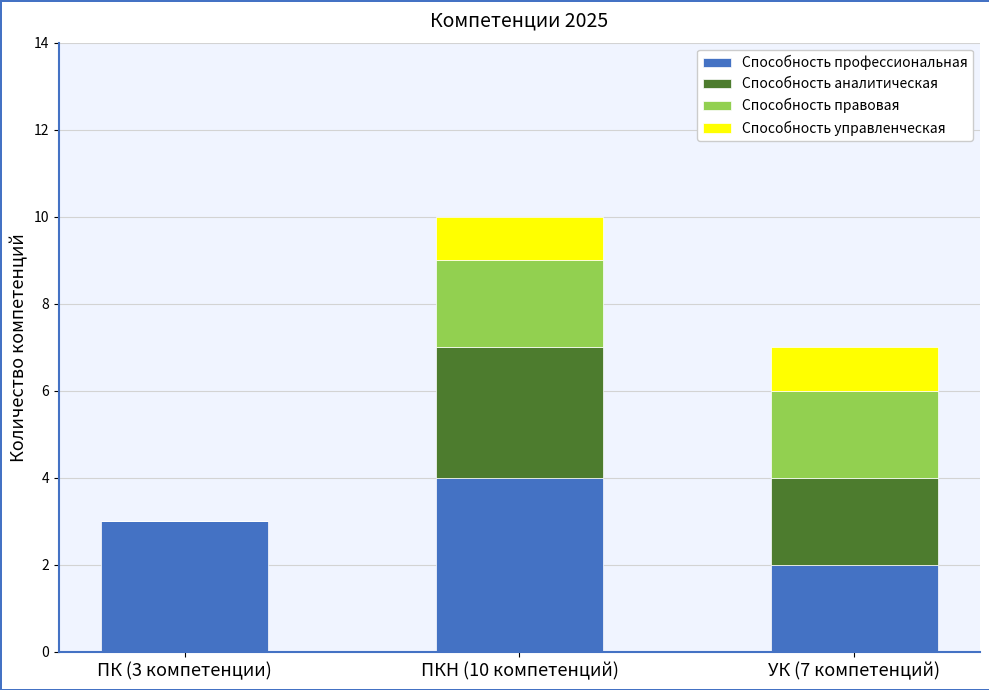

At which label does Способность профессиональная reach its peak?

ПКН (10 компетенций)